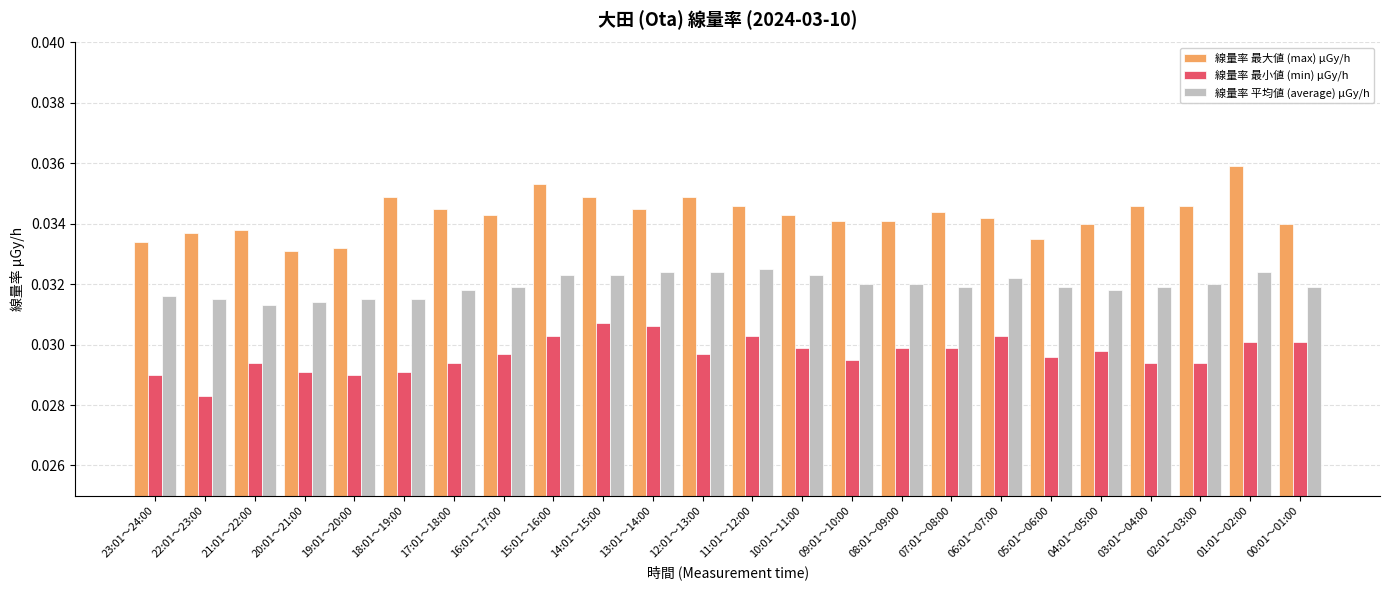

How many distinct data groups are displayed?

3